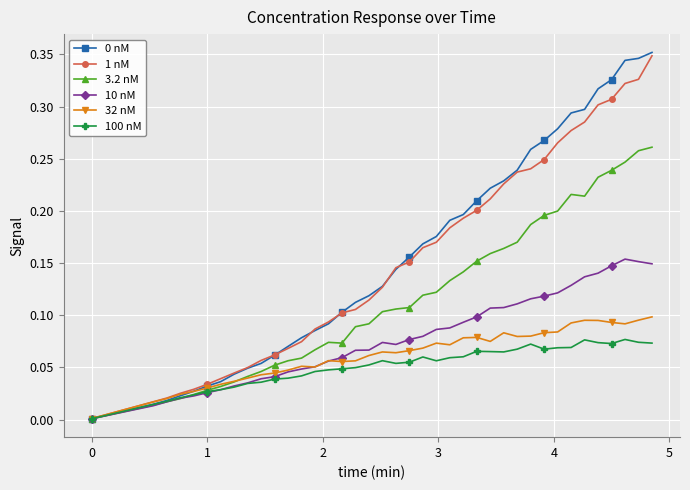

True or false: 32 nM has more than 2 interior local peaks.

True